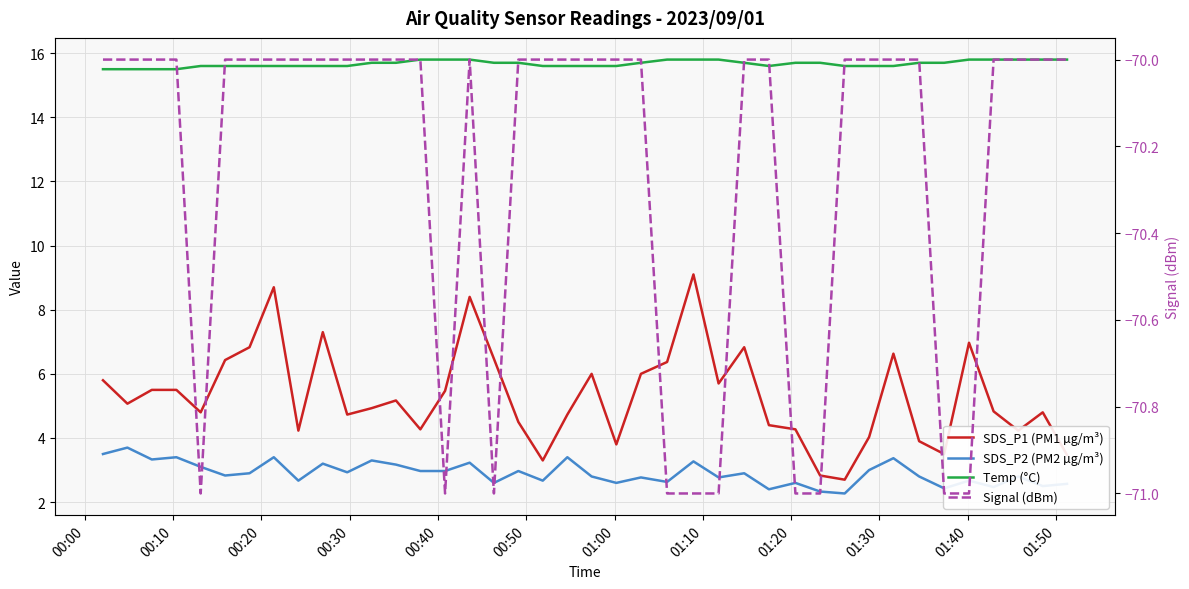

True or false: Signal (dBm) and SDS_P2 (PM2 µg/m³) cross at least once.

False